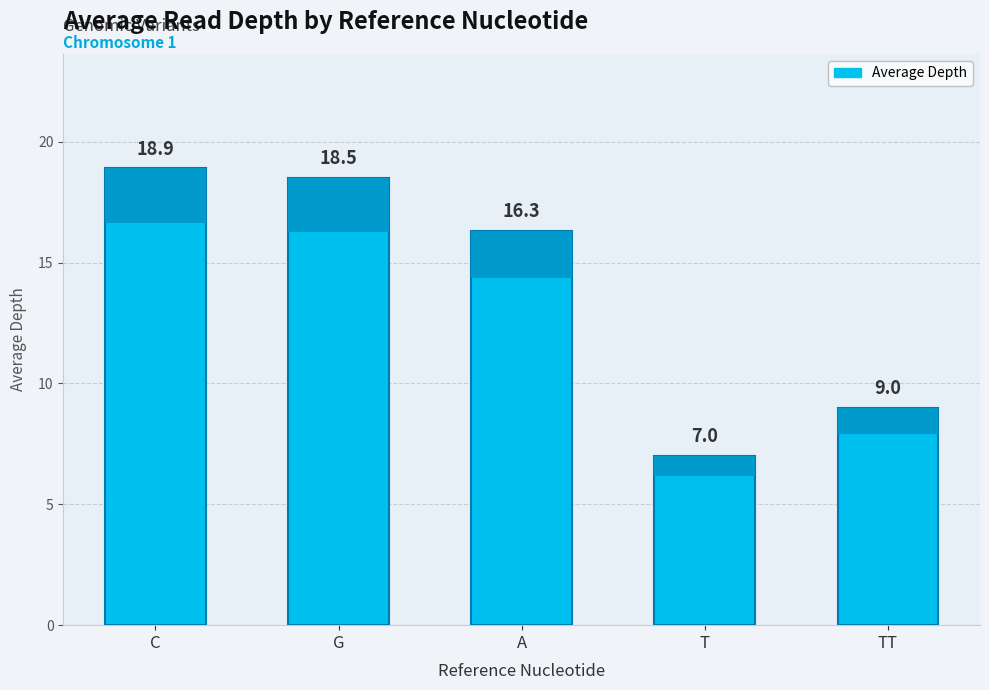

What is the maximum value shown in the chart?

18.9